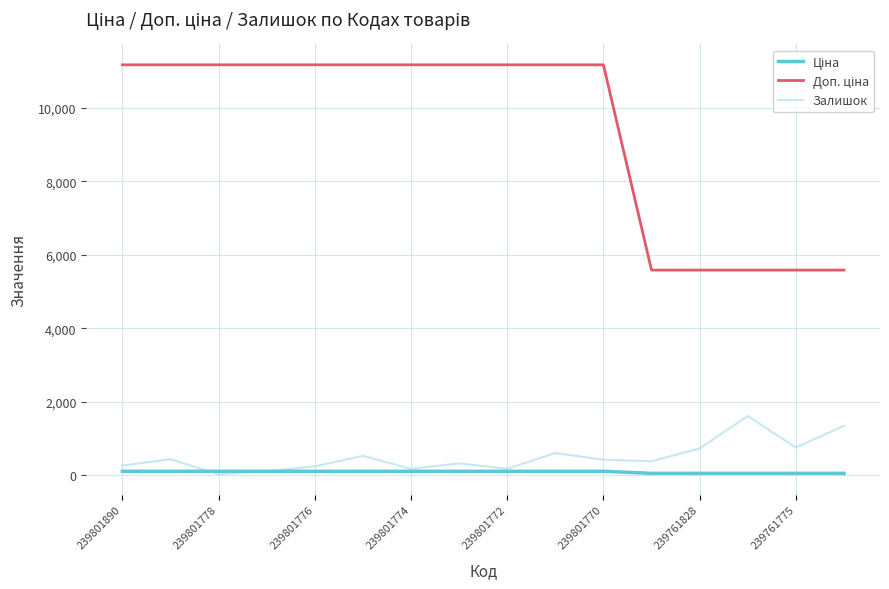

What is the maximum value shown in the chart?

11169.0